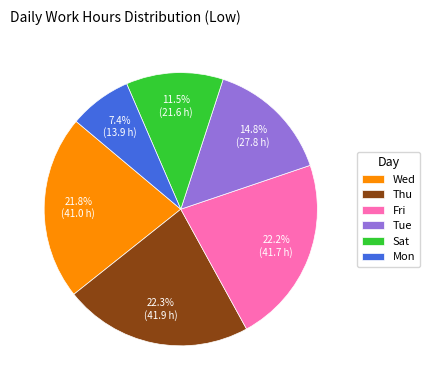

Does Thu account for over 50% of the chart?

No